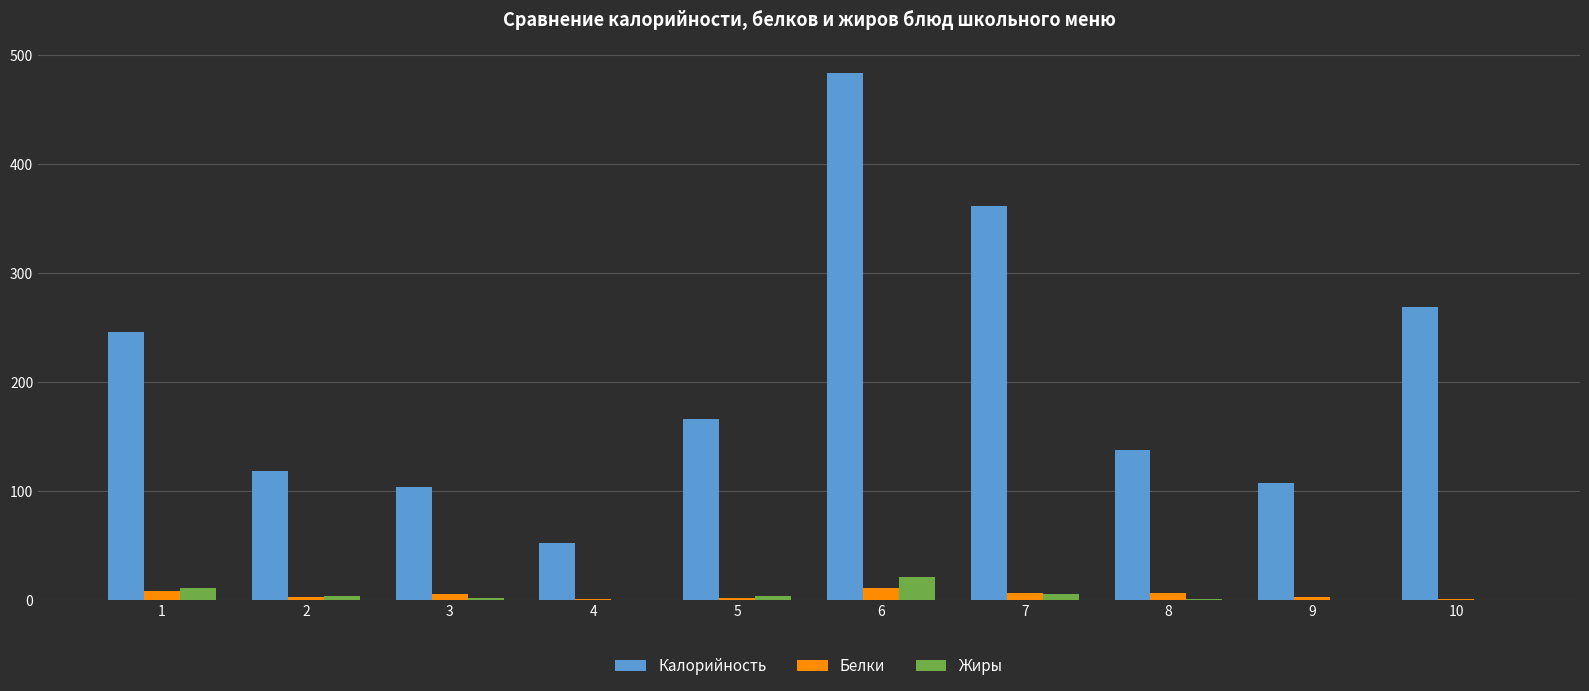

Are the bars horizontal?

No